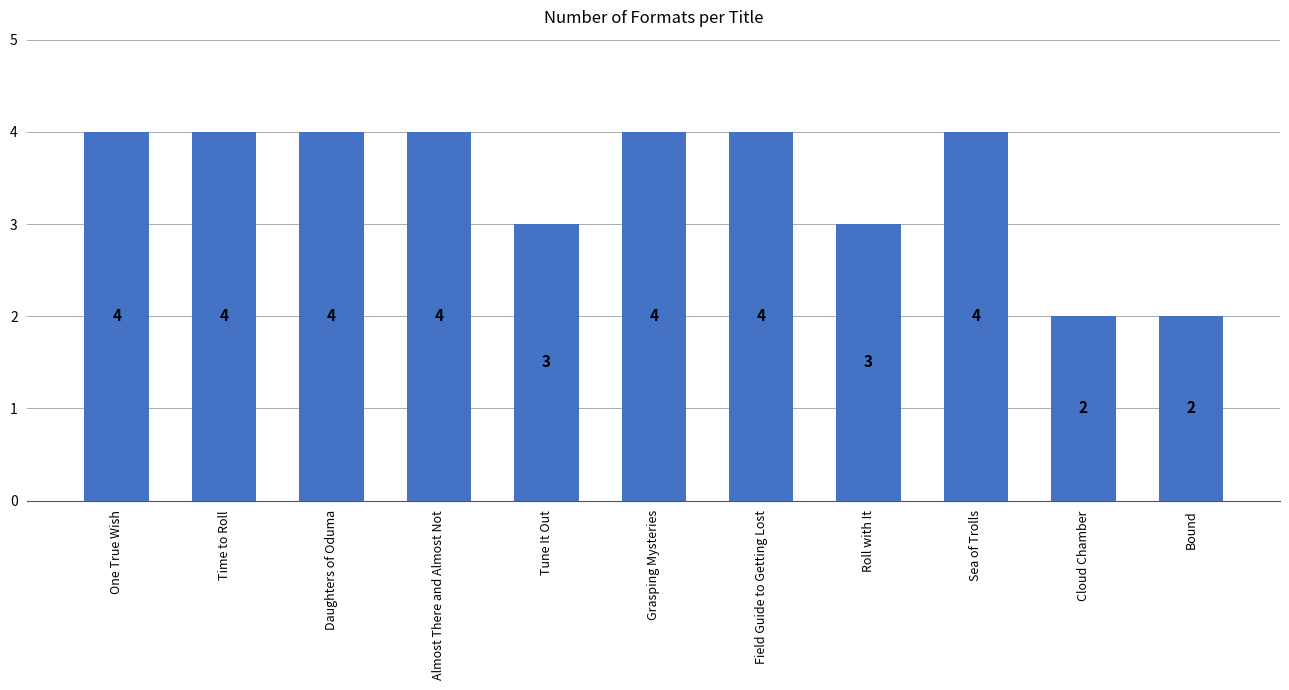

What is the label of the 4th bar from the right?

Roll with It